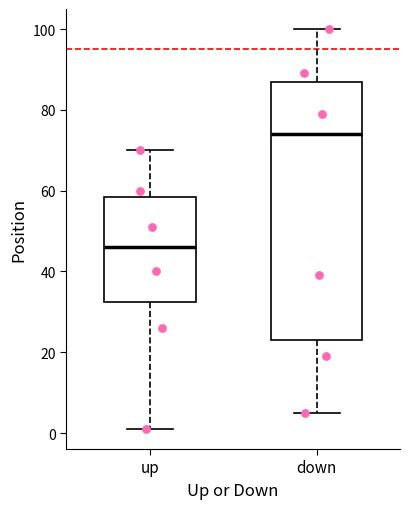

Where is the upper edge of the box for down on the y-axis? The values are not printed on the chart, so give them approximately, as read against the axis.

88